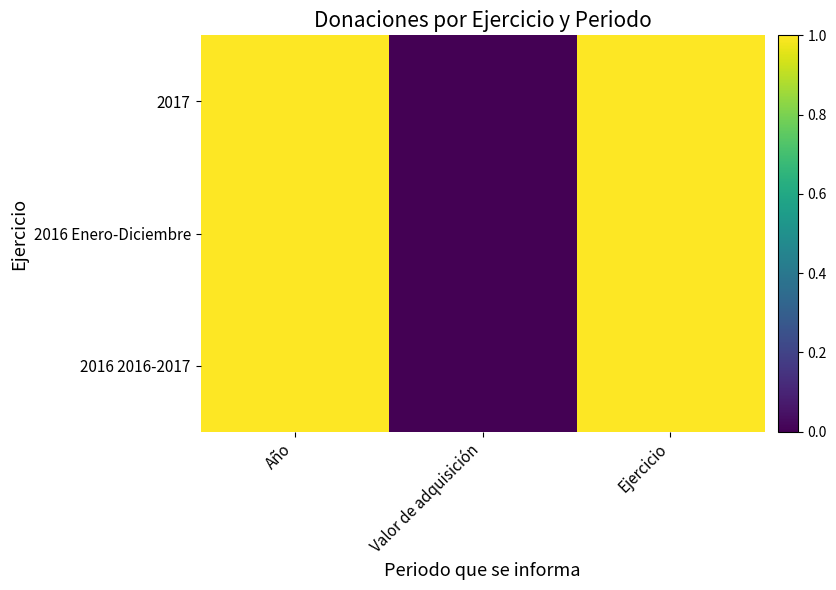

Rank the series at Año from lowest to highest value.

2016 Enero-Diciembre, 2017, 2016 2016-2017